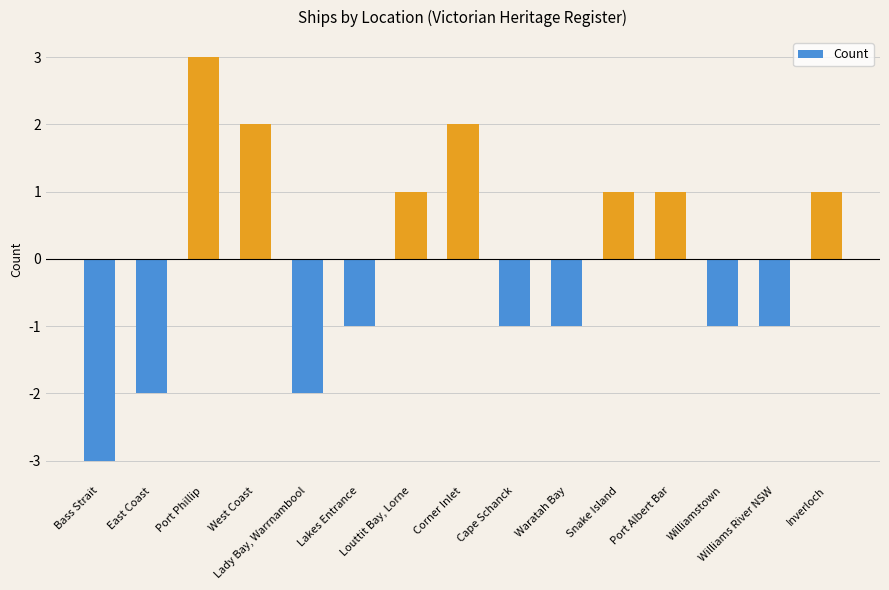

What is the maximum value shown in the chart?

3